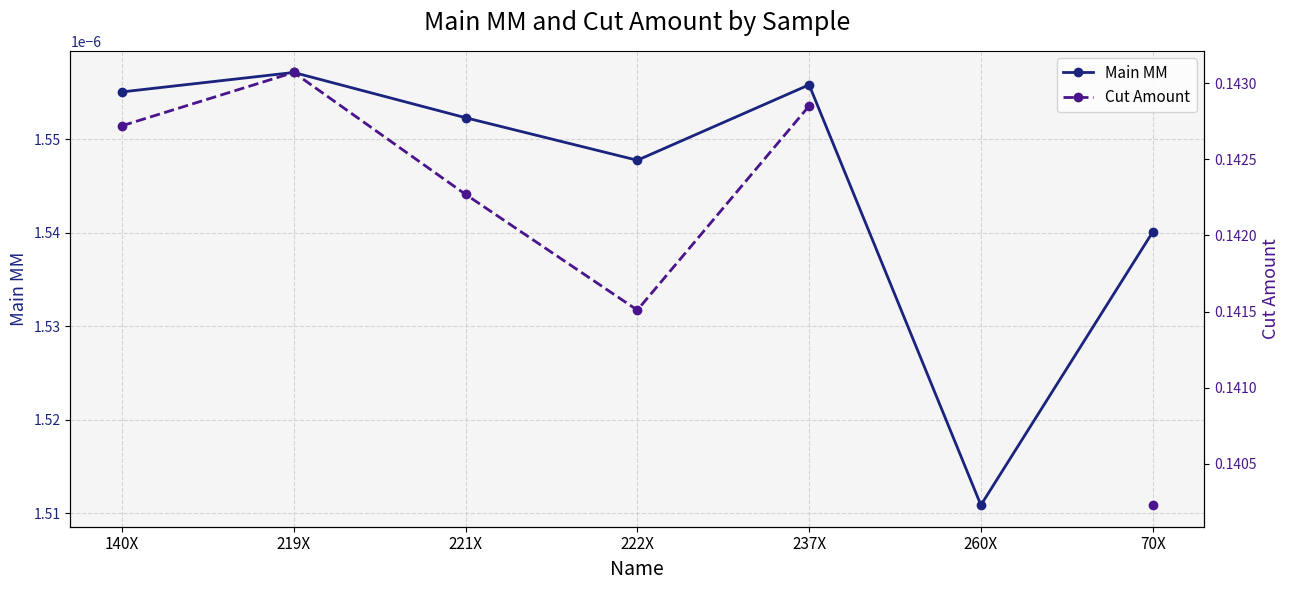

Which series has the largest range (max minus min)?

Cut Amount